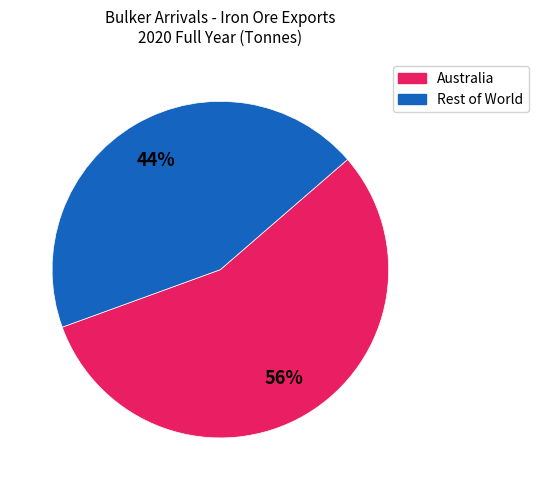

Does any single category account for the majority?

Yes